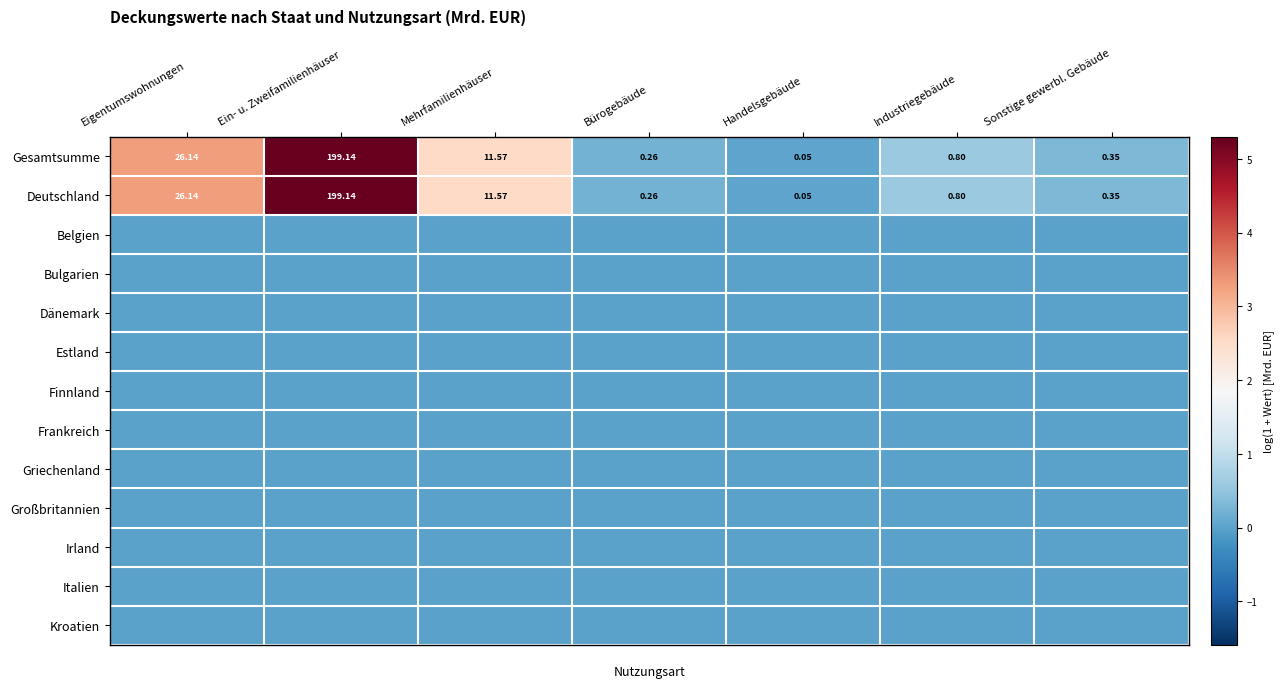

At which label is Deutschland closest to 99?

Eigentumswohnungen